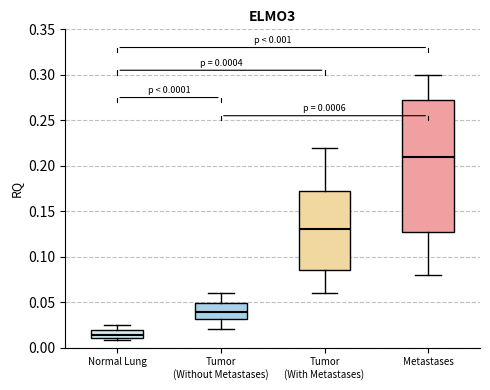

Comparing the boxes themselves (not the whiskers), which one is the tallest?

Metastases